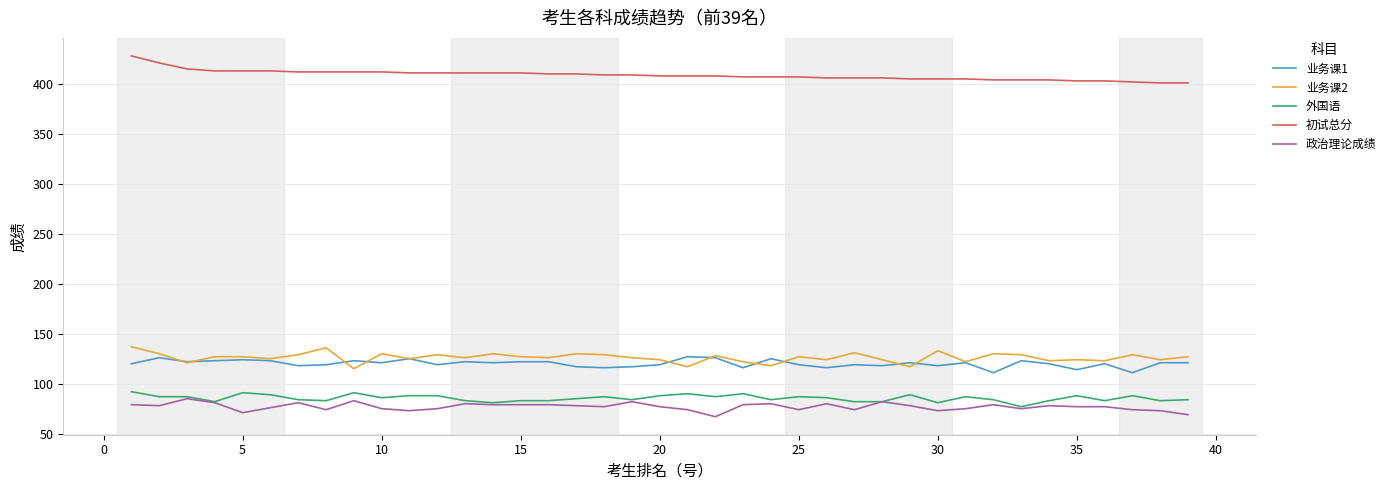

What is the maximum value shown in the chart?

428